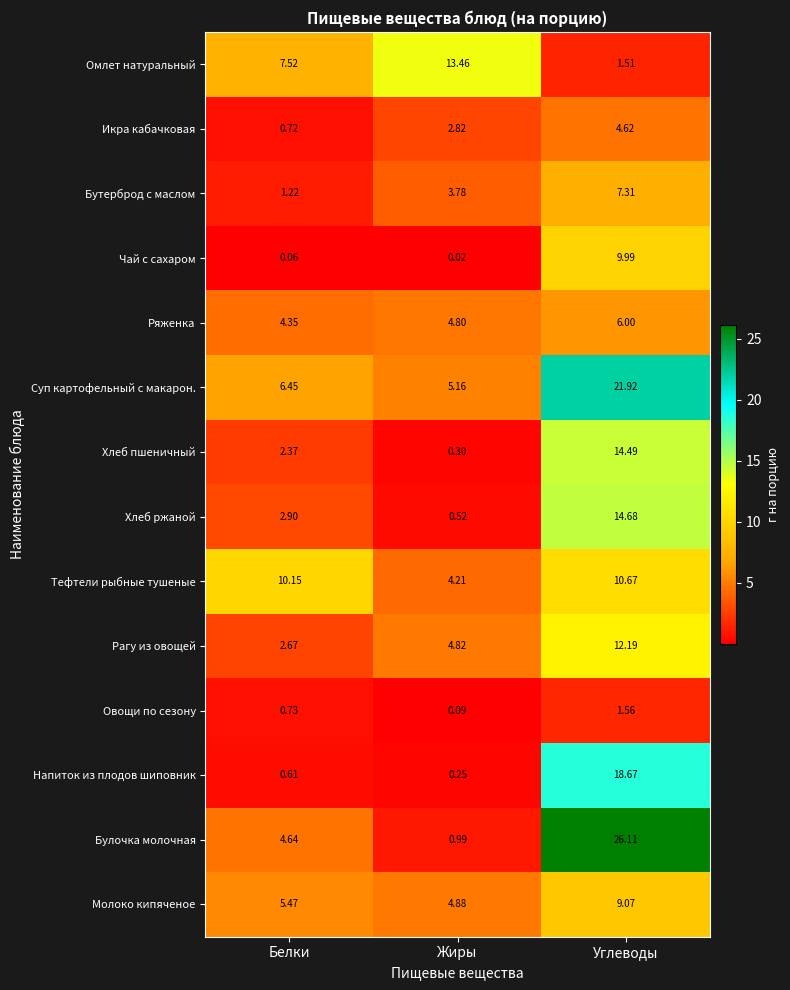

Which series has the largest range (max minus min)?

Булочка молочная